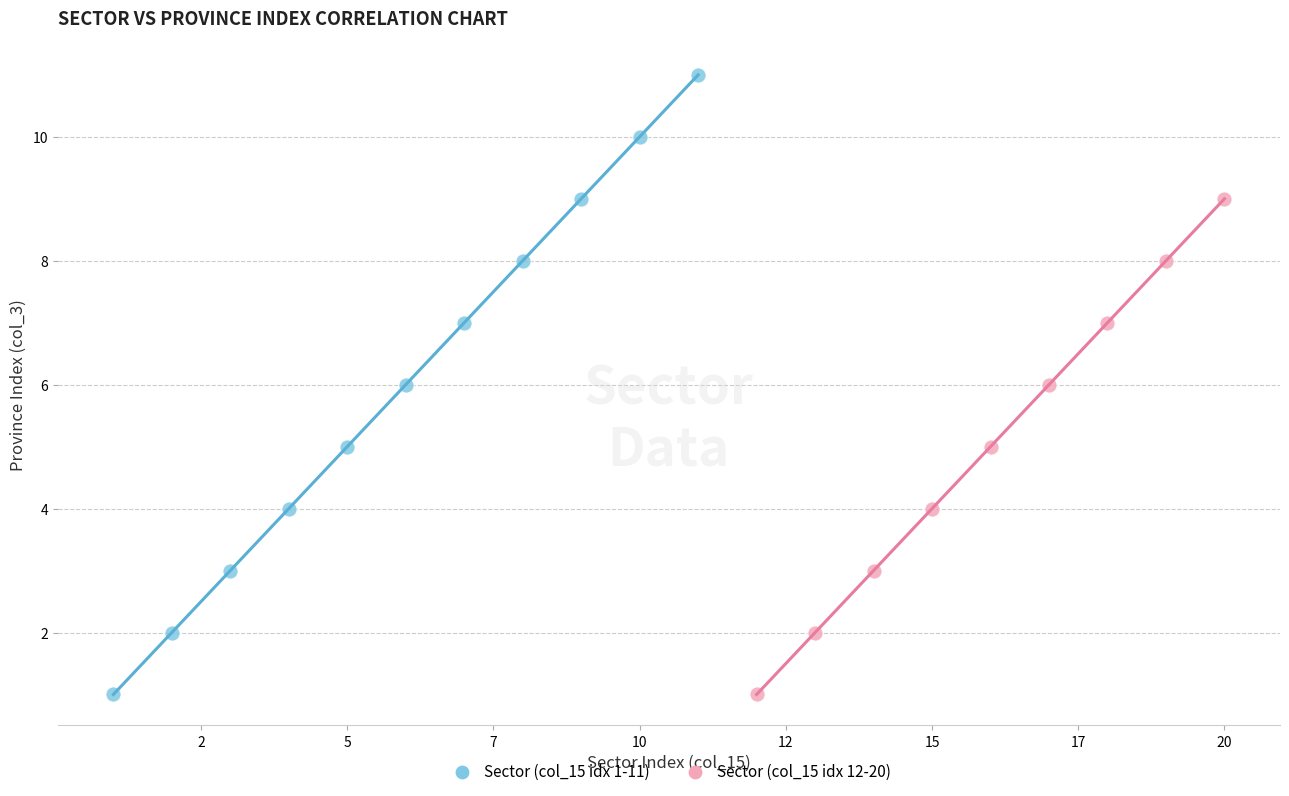

Which series has the largest Y range (max minus min)?

Sector (col_15 idx 1-11)